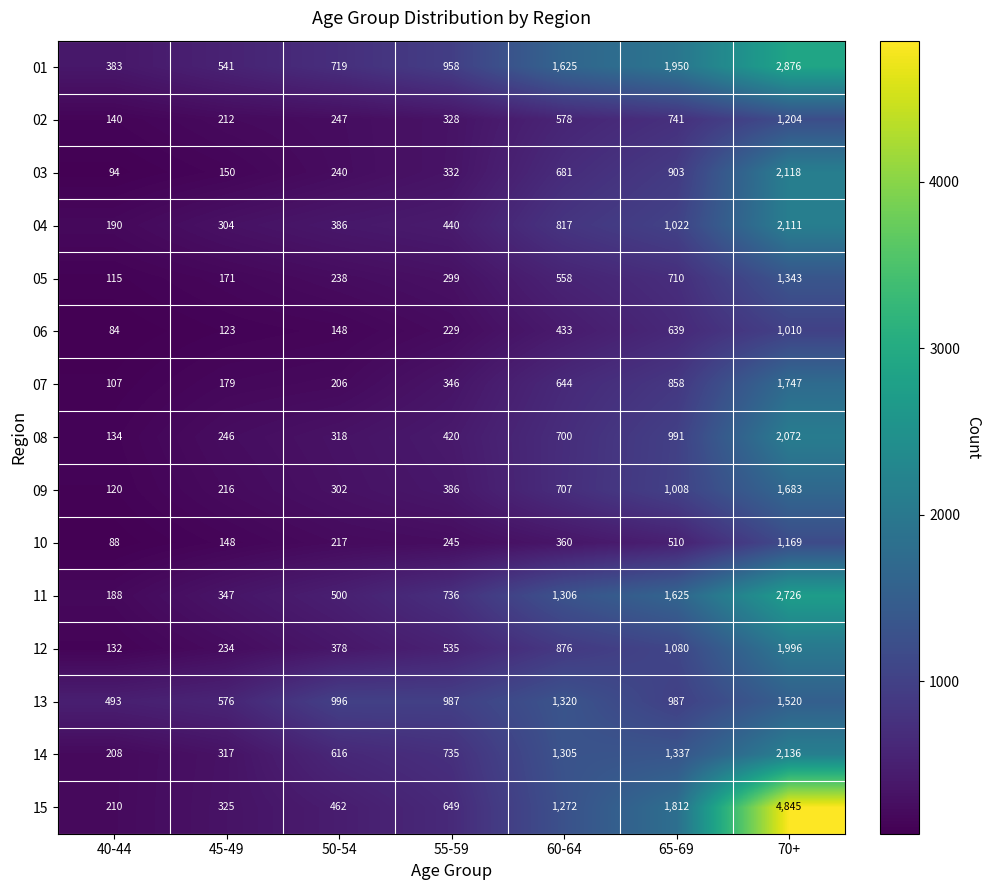

What is the approximate value of 11 at 40-44, to the nearest 100?

200